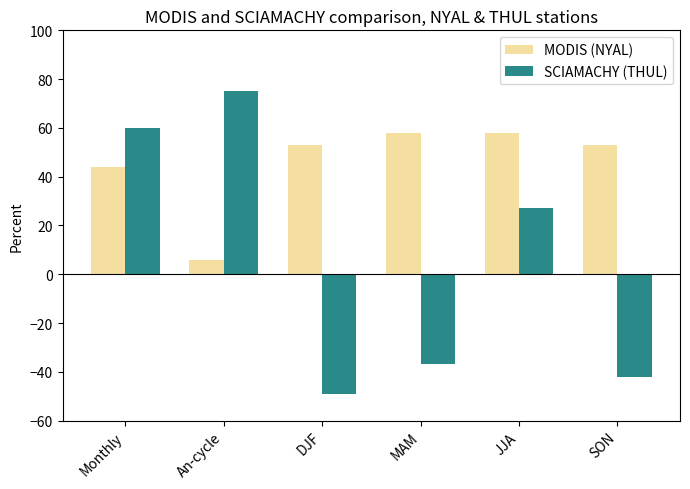

At An-cycle, list the series in order from smallest to largest.

MODIS (NYAL), SCIAMACHY (THUL)